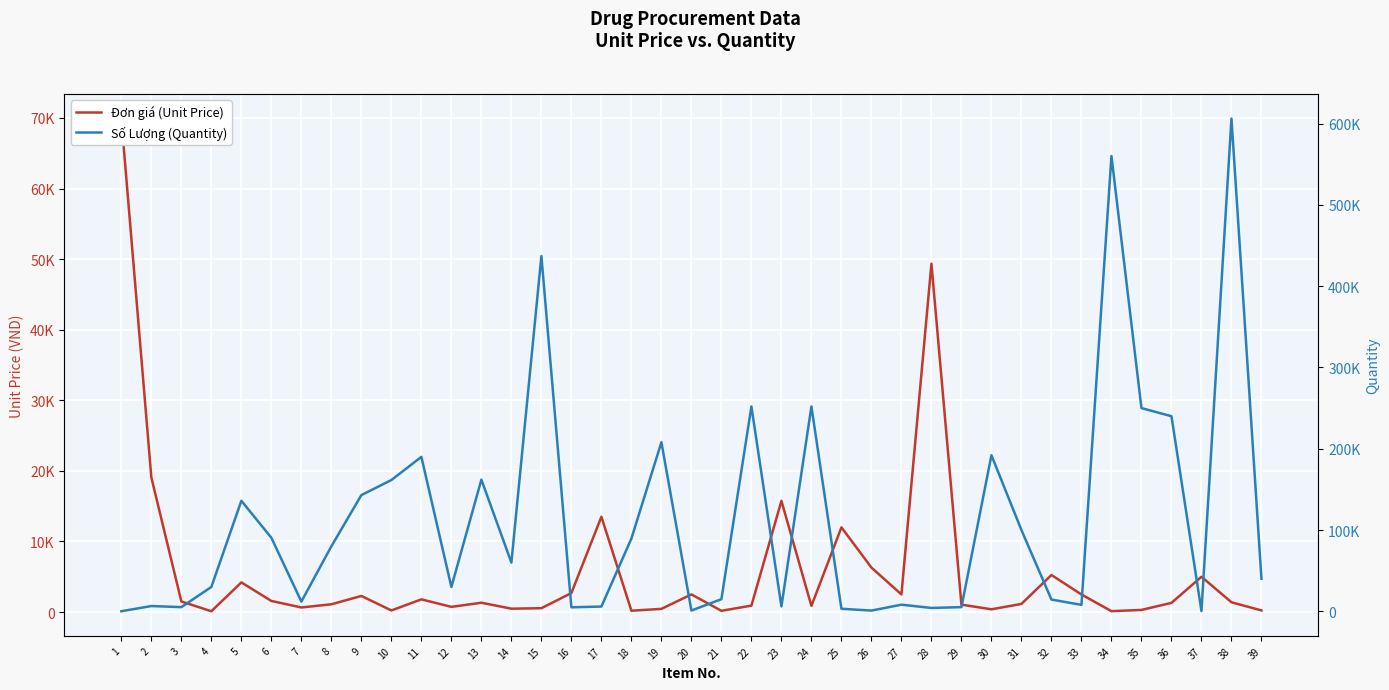

List the series in order of their peak value, highest first.

Số Lượng (Quantity), Đơn giá (Unit Price)